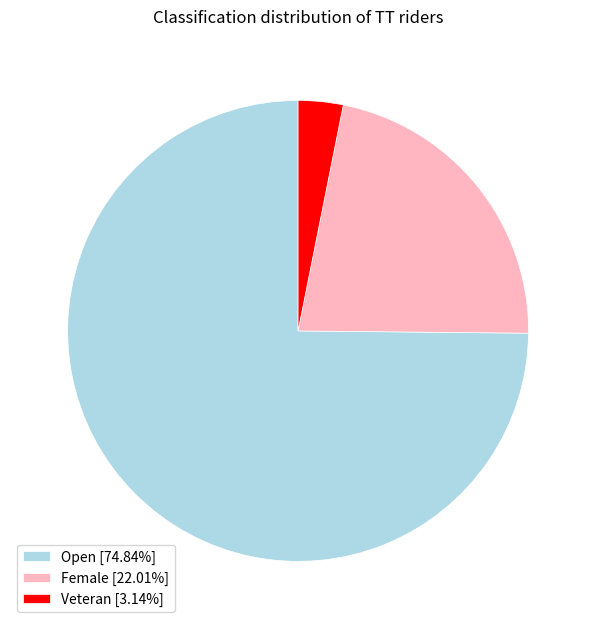

Does any single category account for the majority?

Yes